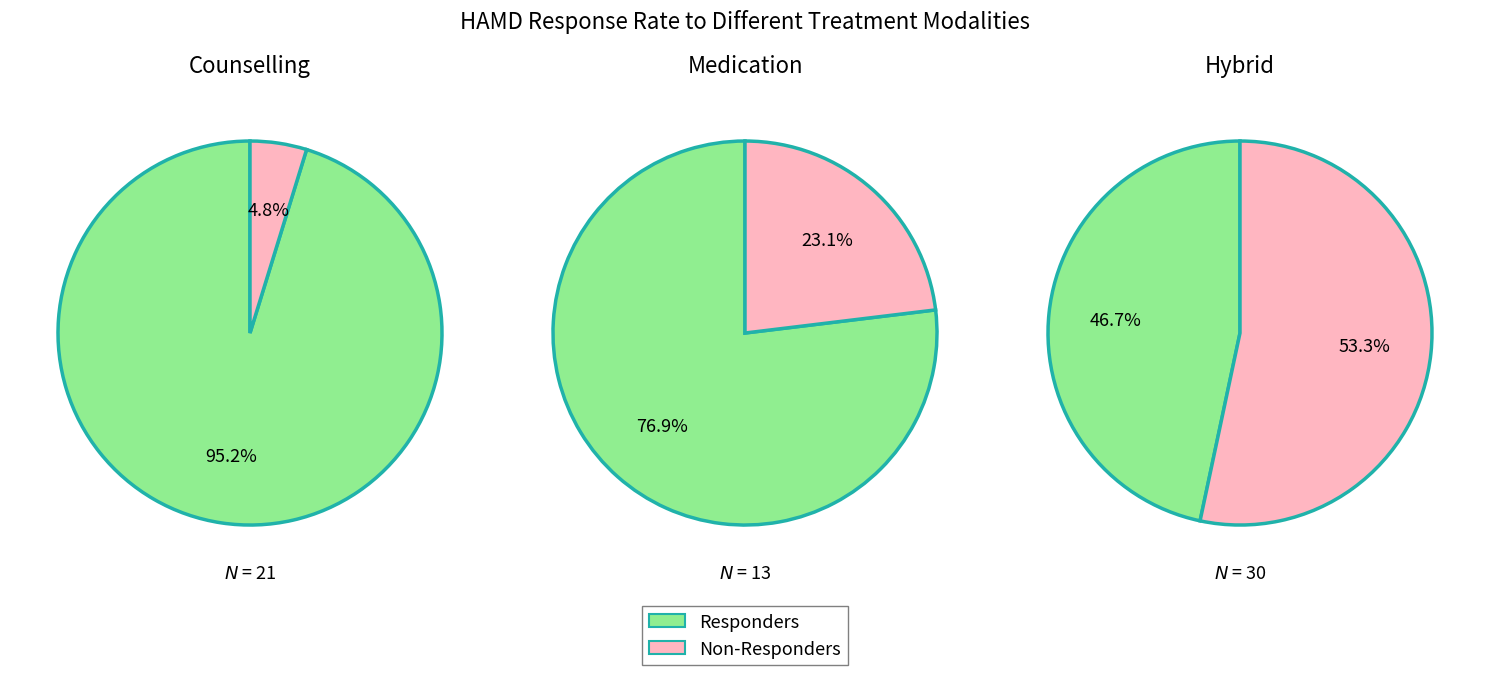

What is the spread (max minus min) of values at 0?

19